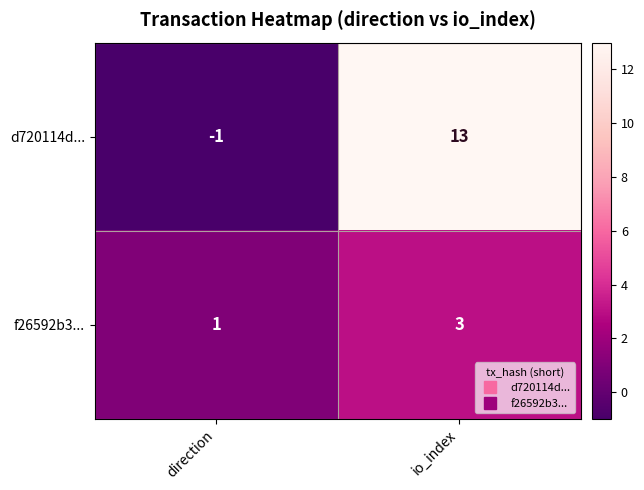

Which category has the lowest value in the f26592b3... series?

direction